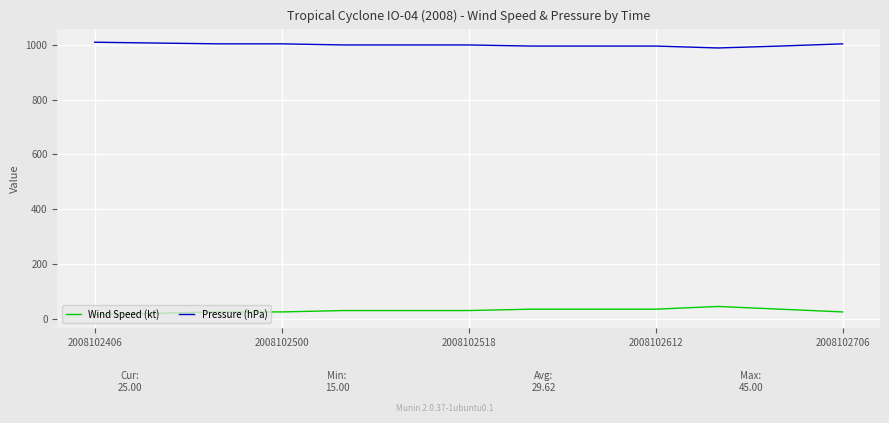

True or false: Pressure (hPa) and Wind Speed (kt) cross at least once.

False